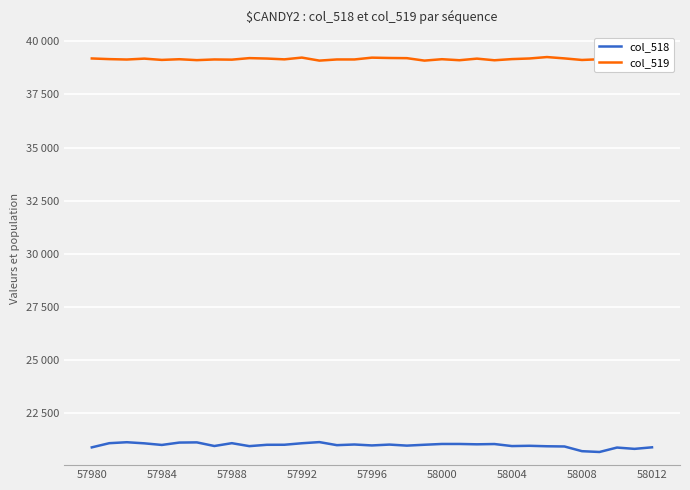

Does the chart have visible grid lines?

Yes